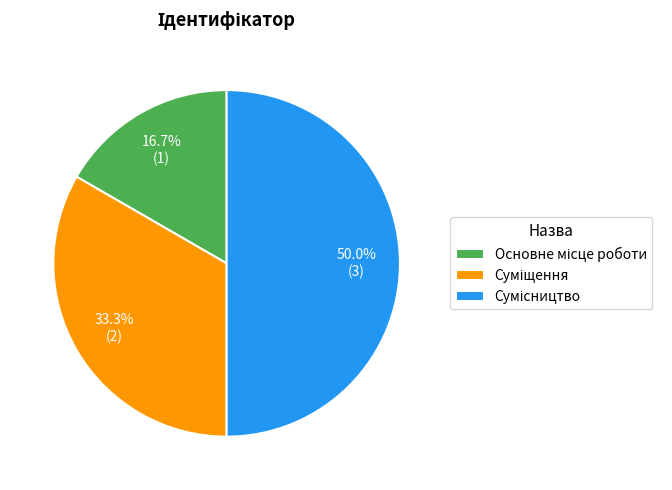

Is Суміщення the majority of the pie?

No